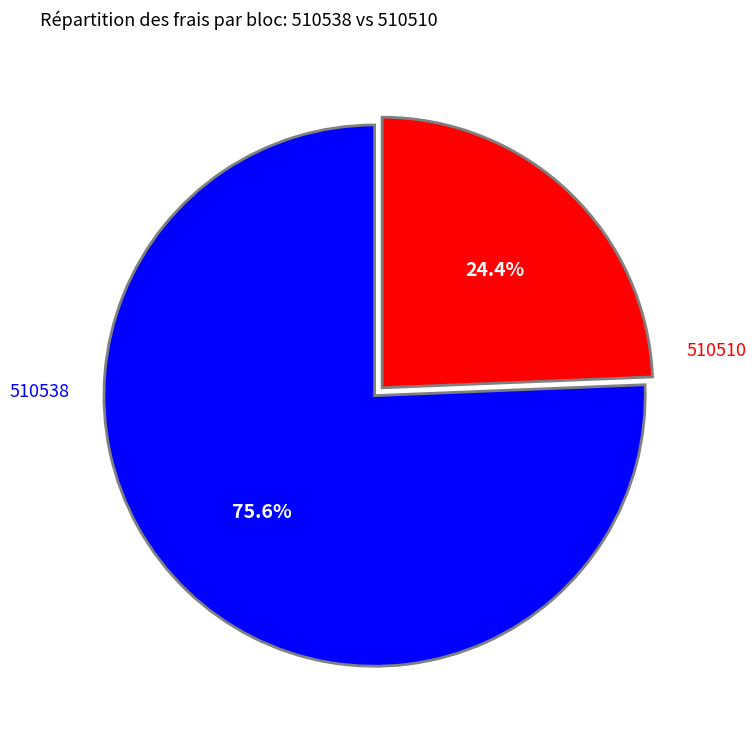

Is there a majority slice in this chart?

Yes